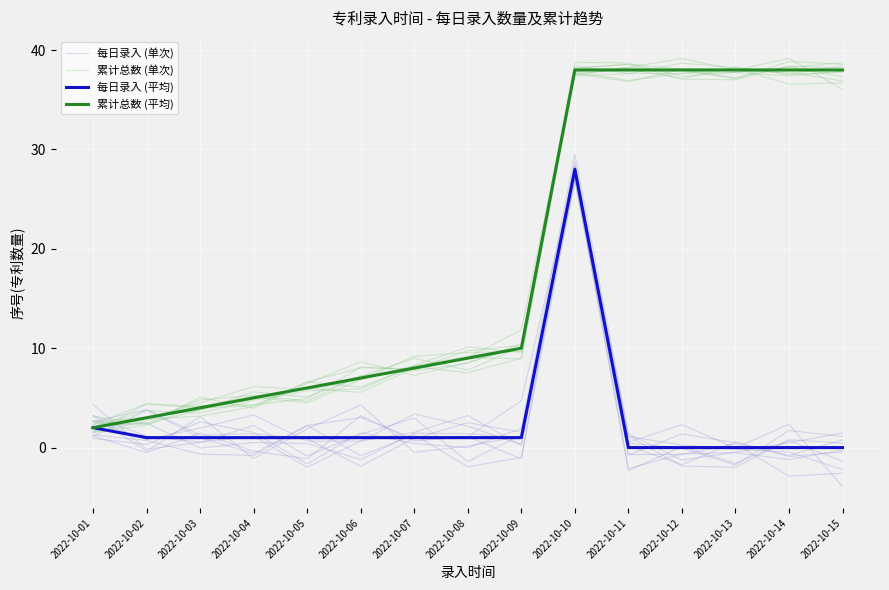

How many lines are shown in the chart?

4